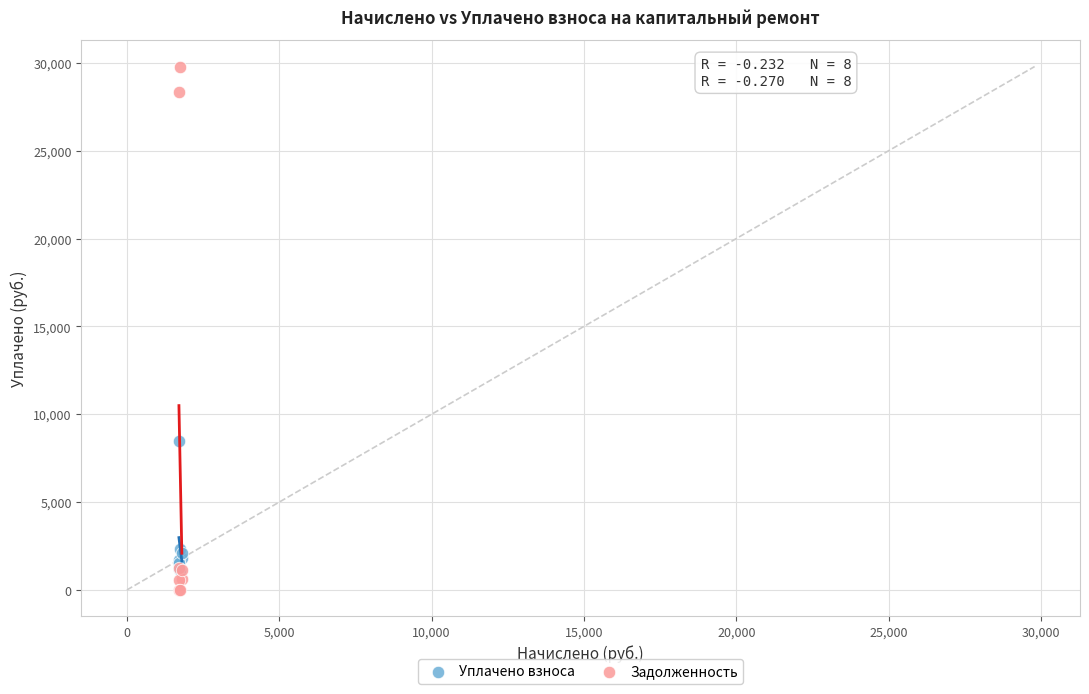

In the Задолженность series, what Y value is closest to 14896?

28324.6